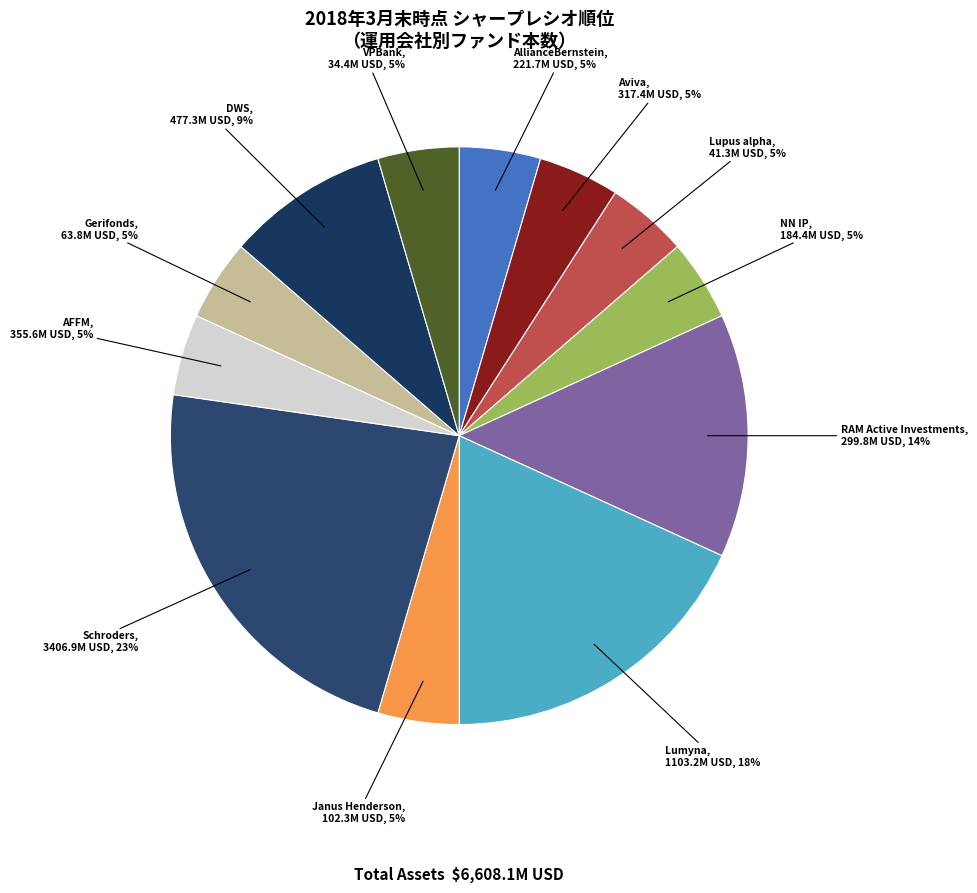

Combined, do NN IP and AllianceBernstein account for over 50%?

No